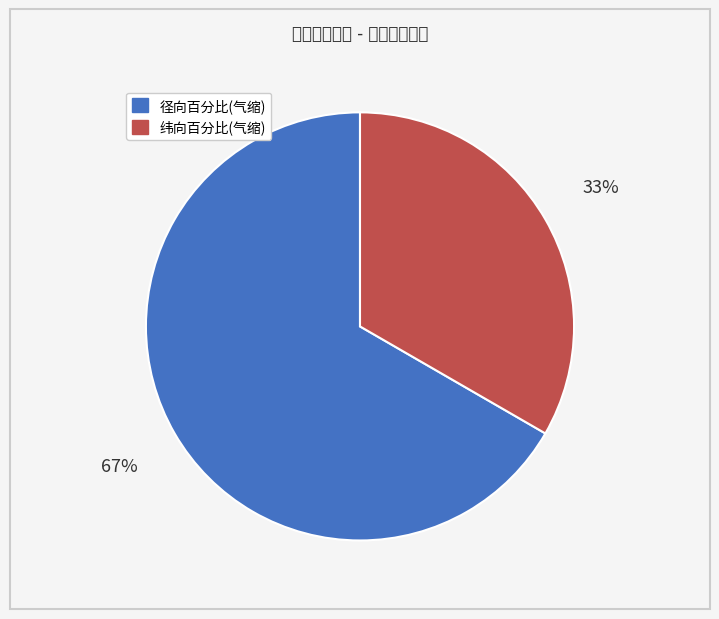

Does any single category account for the majority?

Yes